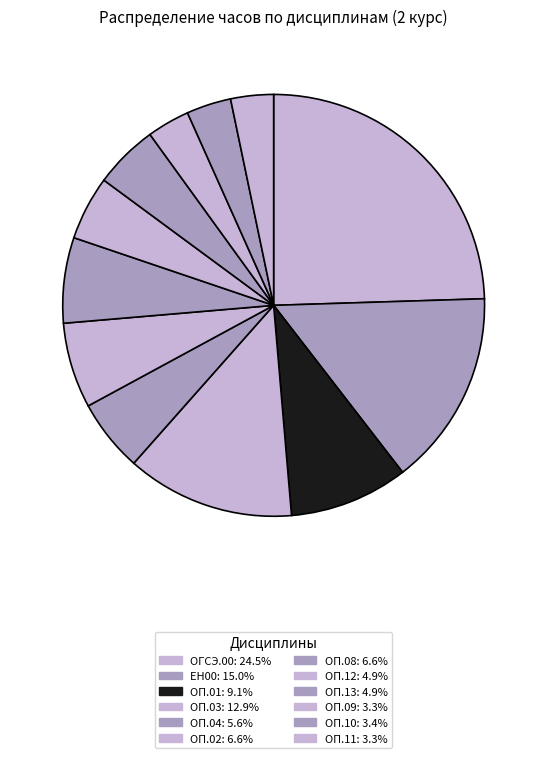

Count the number of slices in the pie.

12